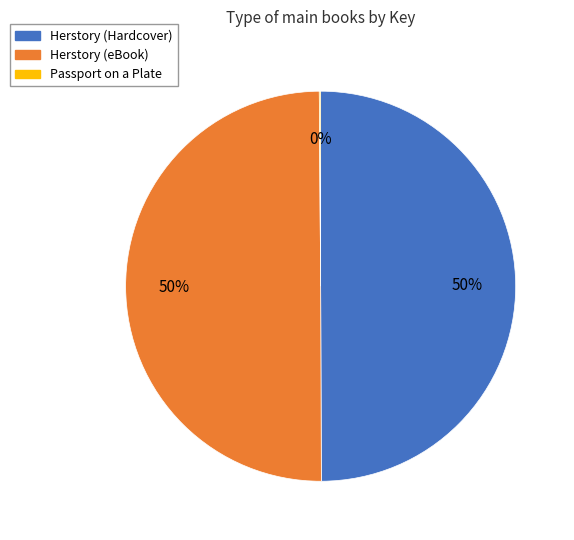

To the nearest percent, what is the average slice percentage?

33%